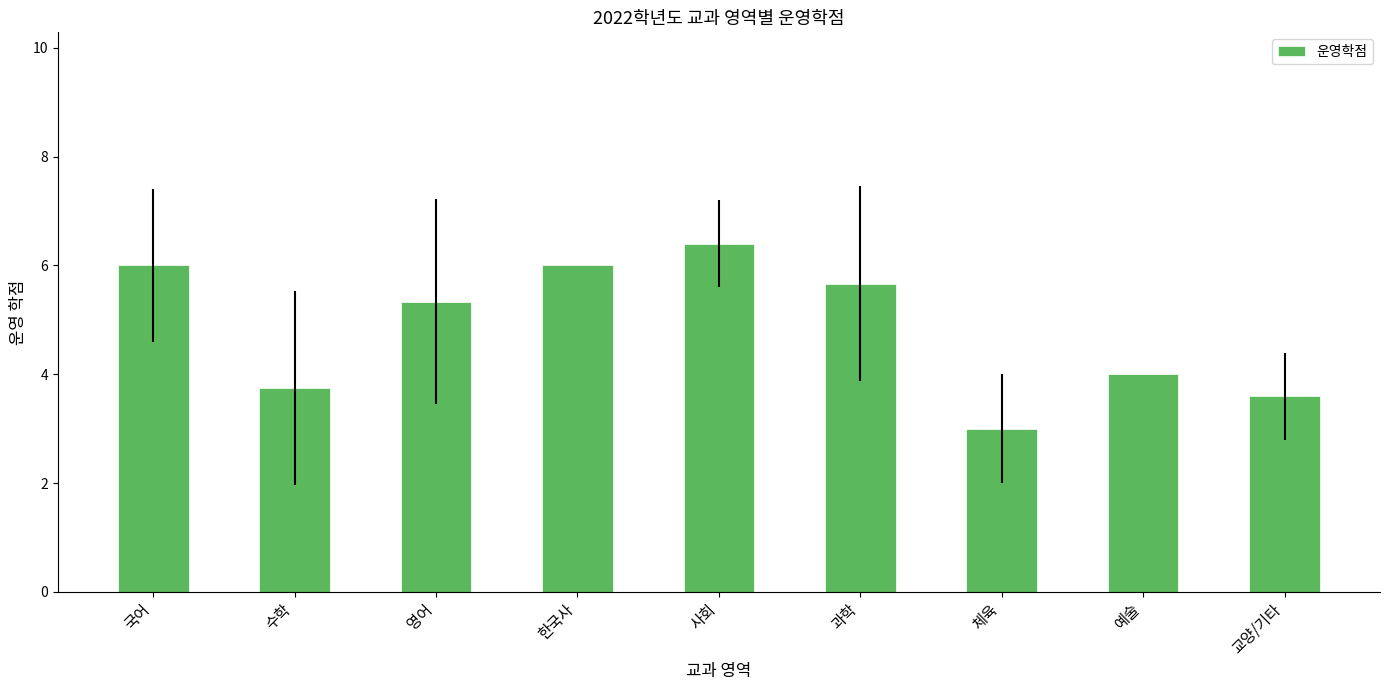

Are the bars grouped side by side (vs. stacked)?

No